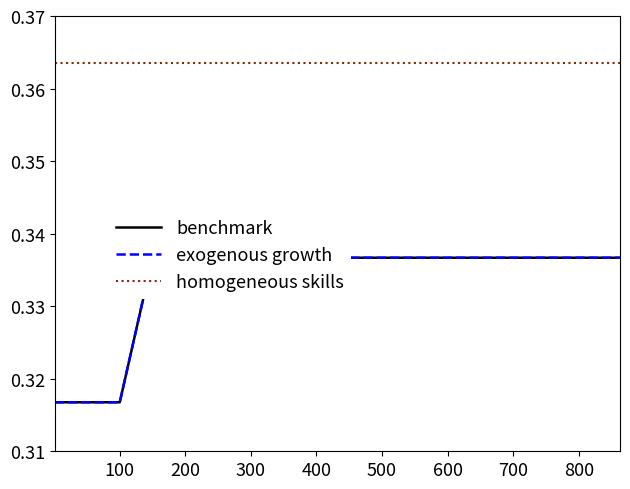

True or false: exogenous growth and homogeneous skills cross at least once.

False